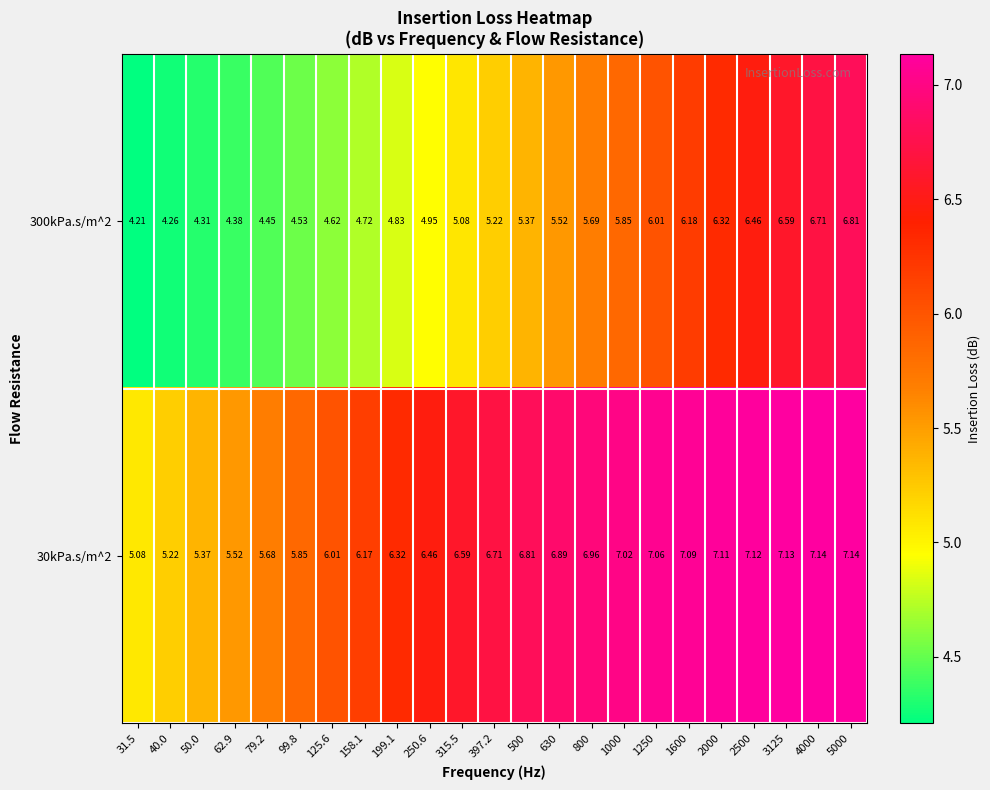

Is the value of 300kPa.s/m^2 at 79.2 greater than the value of 30kPa.s/m^2 at 5000?

No